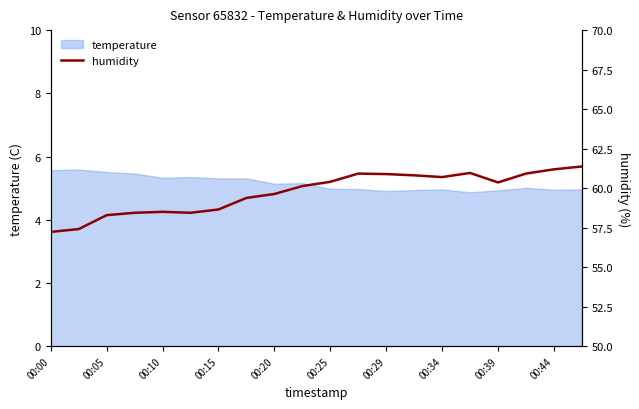

Is it true that temperature equals 5.5 at 00:05?

True